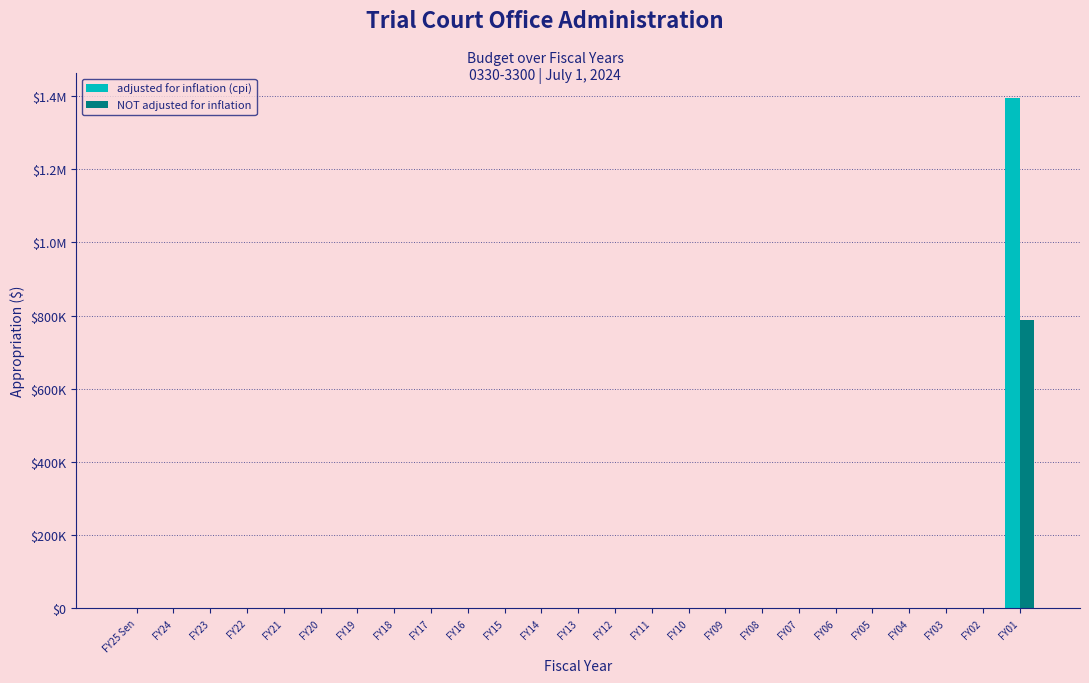

Does the chart contain stacked bars?

No